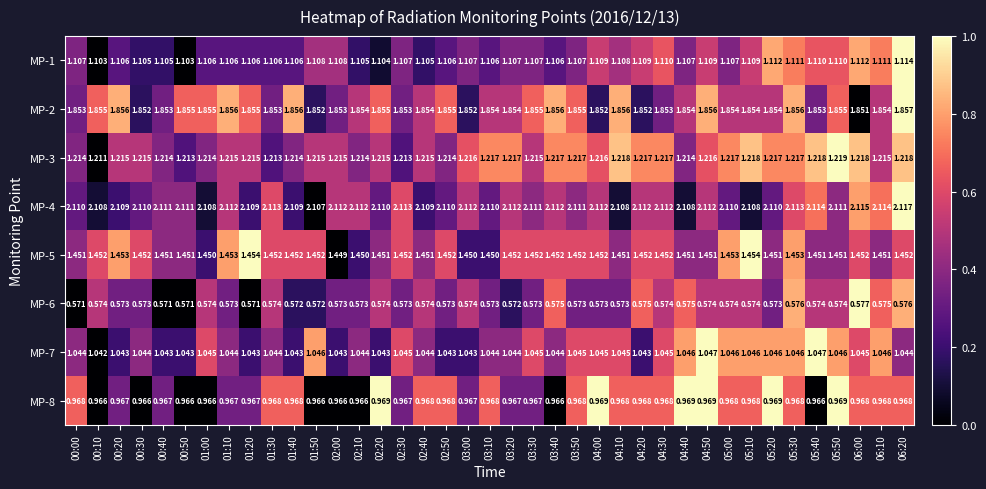

How many categories are shown in the chart?

39